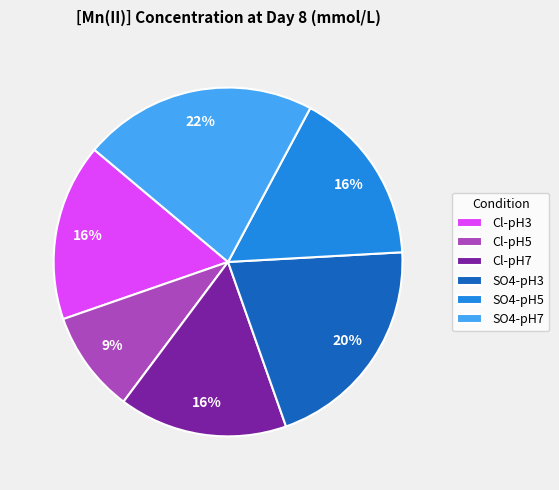

What is the ratio of the value at Cl-pH5 to the value at Cl-pH3?

0.6